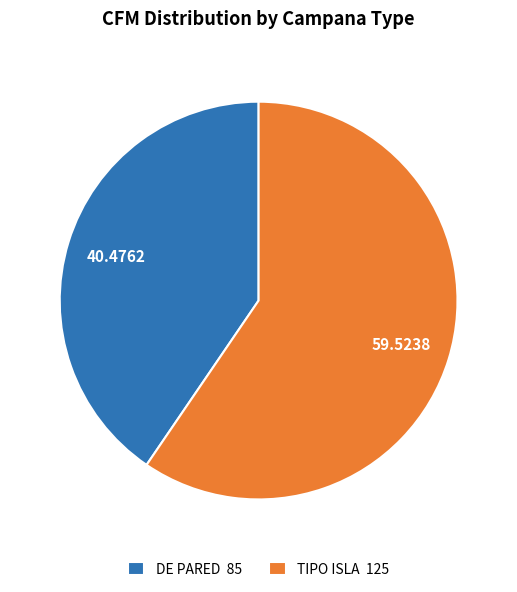

Combined, do DE PARED 85 and TIPO ISLA 125 account for over 50%?

Yes